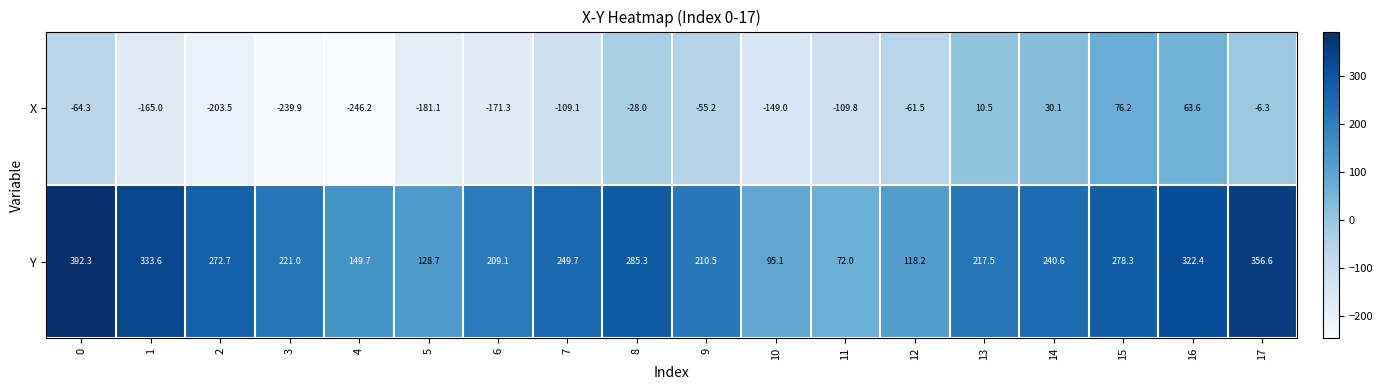

Which series has the largest range (max minus min)?

X